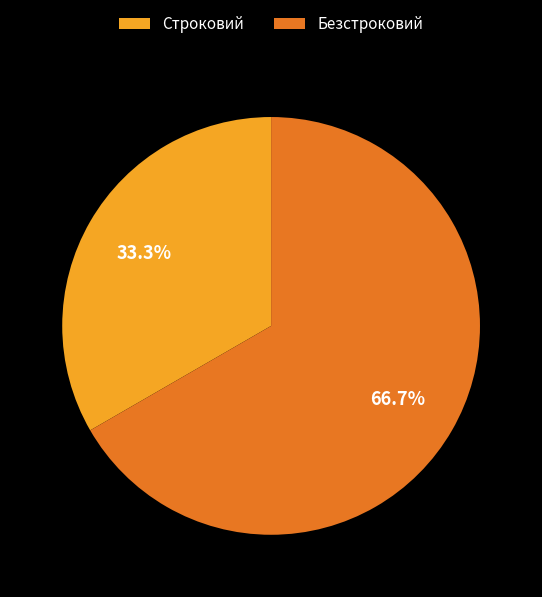

Is it true that Строковий is 47% of the pie?

False